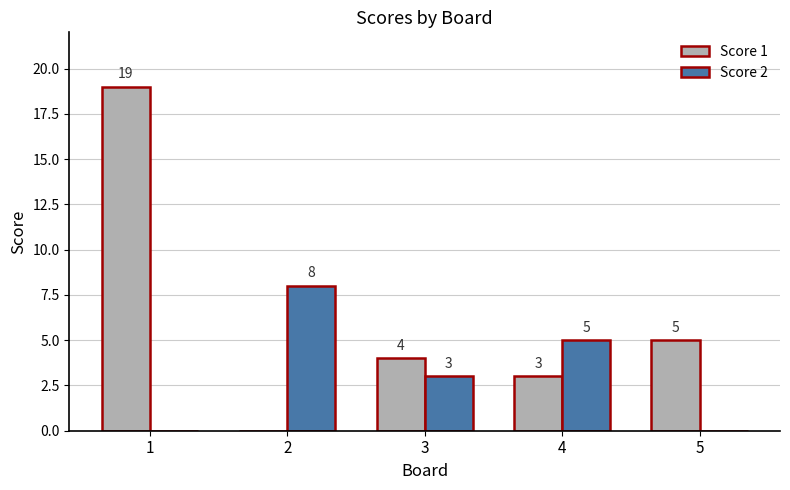

What is the maximum value shown in the chart?

19